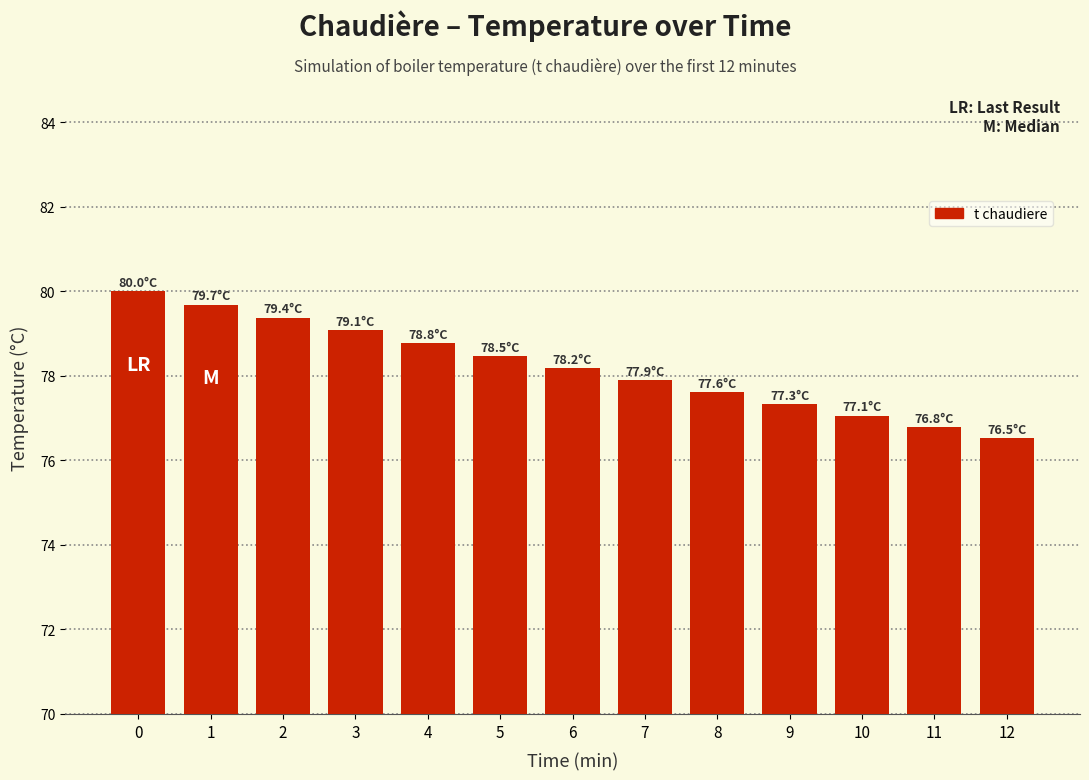

What is the smallest value displayed?

76.5